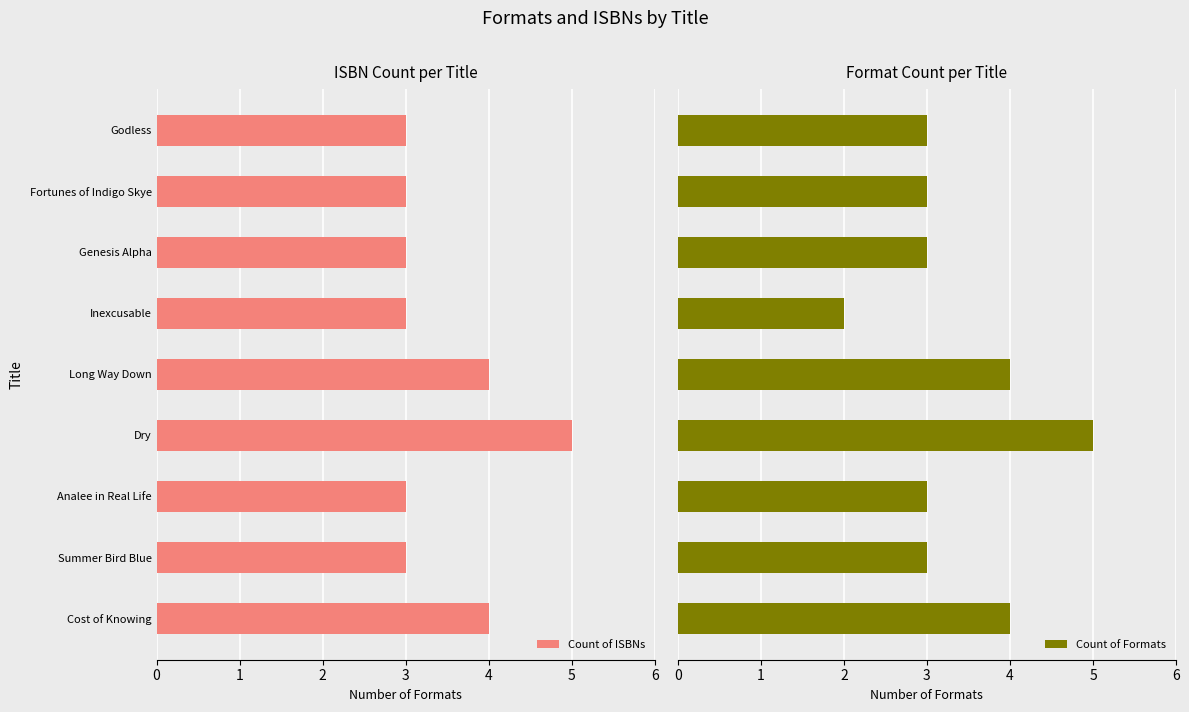

How many bars are there in total?

18